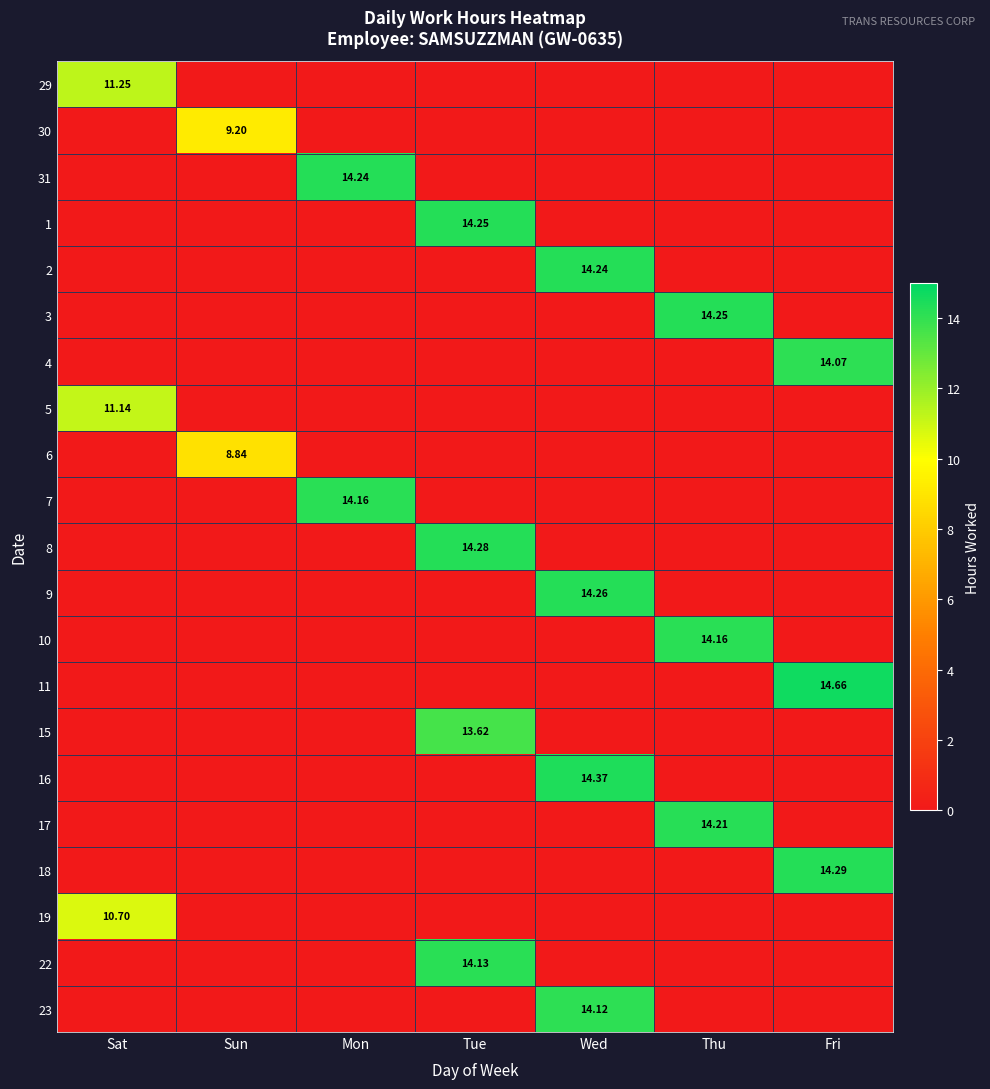

At which label does 30 reach its minimum?

Sat